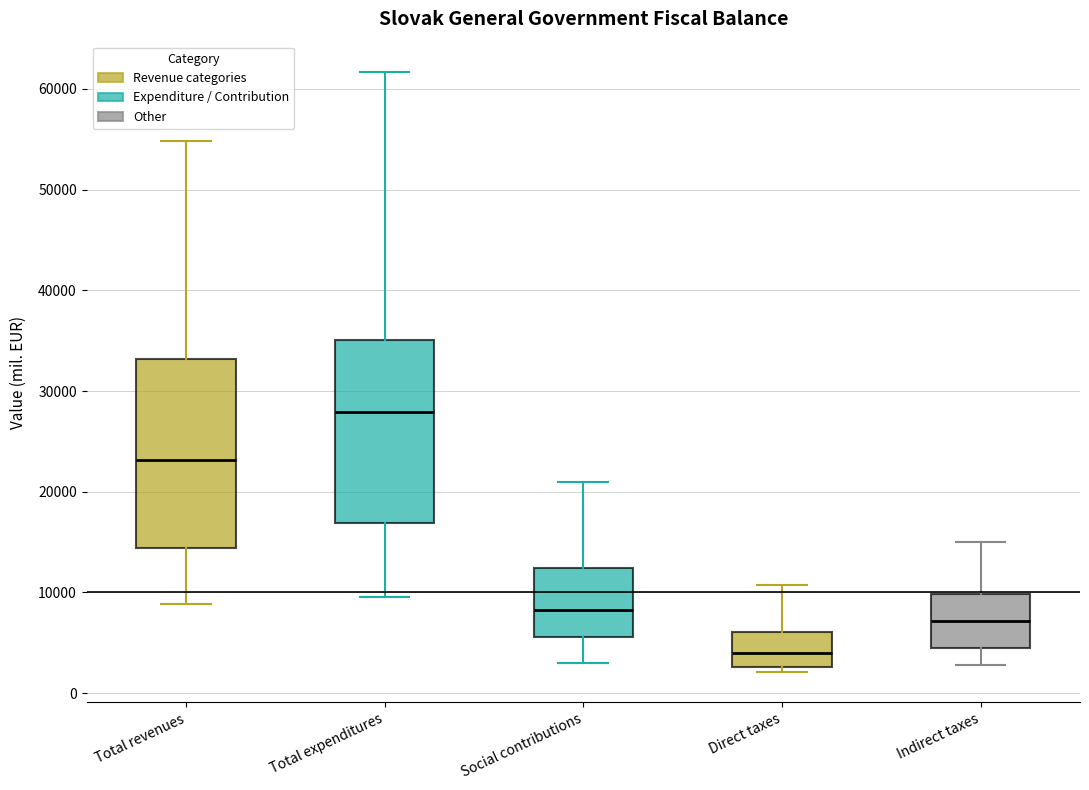

Which box's median line is the highest?

Total expenditures